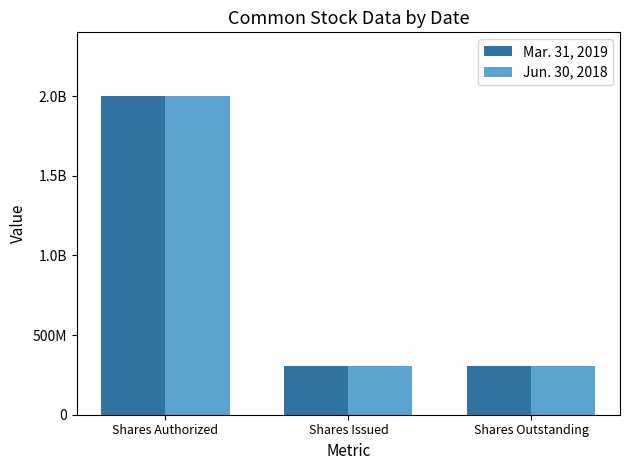

What are all the series names shown in the legend?

Mar. 31, 2019, Jun. 30, 2018